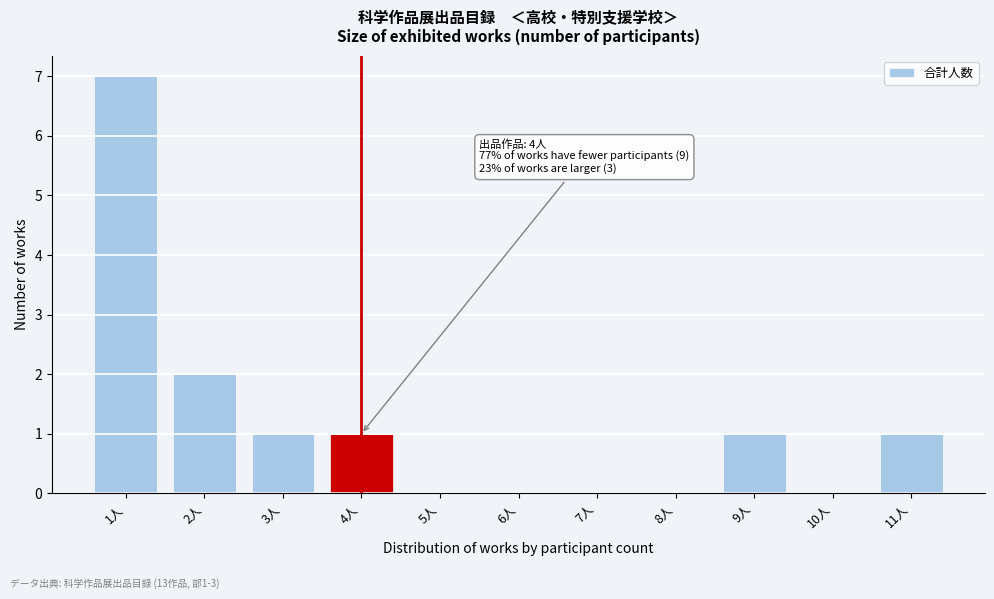

Which range on the x-axis has the tallest bar?

0.5 to 1.5